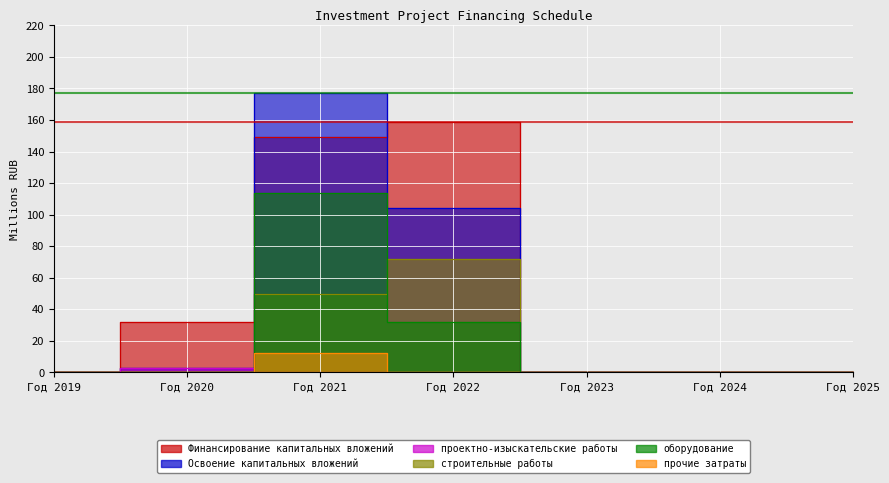

What is the maximum value for Освоение капитальных вложений?

177